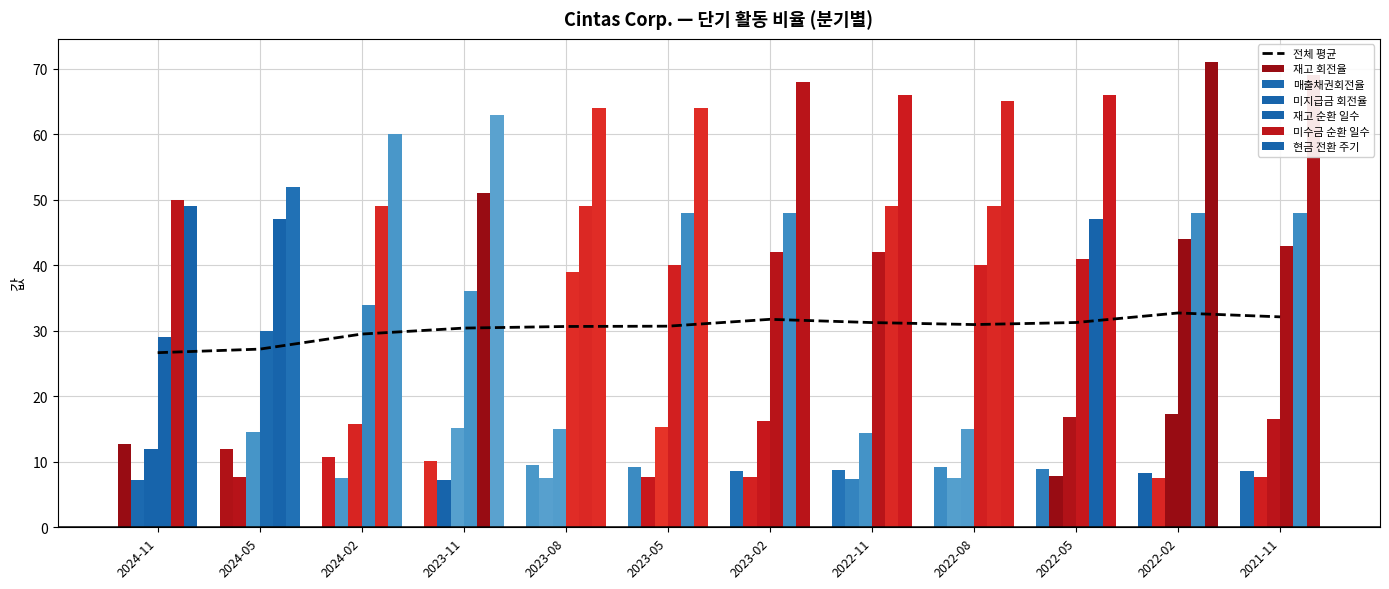

Reading right to left, extract all data points from this chart.

재고 회전율: 8.6	8.4	8.9	9.2	8.7	8.6	9.2	9.4	10.1	10.8	12.0	12.7
매출채권회전율: 7.6	7.6	7.8	7.5	7.4	7.6	7.7	7.5	7.2	7.5	7.7	7.2
미지급금 회전율: 16.5	17.3	16.8	14.9	14.4	16.2	15.4	14.9	15.1	15.8	14.5	12.0
재고 순환 일수: 43.0	44.0	41.0	40.0	42.0	42.0	40.0	39.0	36.0	34.0	30.0	29.0
미수금 순환 일수: 48.0	48.0	47.0	49.0	49.0	48.0	48.0	49.0	51.0	49.0	47.0	50.0
현금 전환 주기: 69.0	71.0	66.0	65.0	66.0	68.0	64.0	64.0	63.0	60.0	52.0	49.0